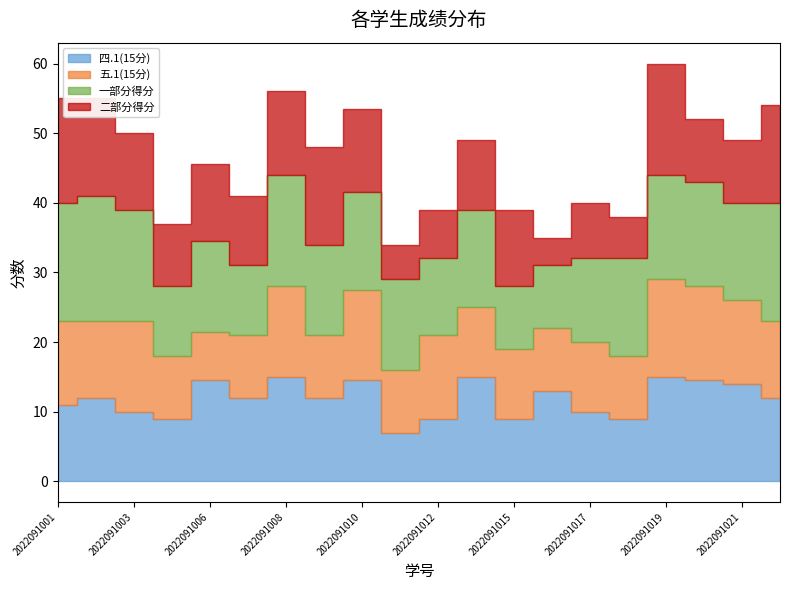

Is it true that 一部分得分 equals 16.0 at 2022091008?

True